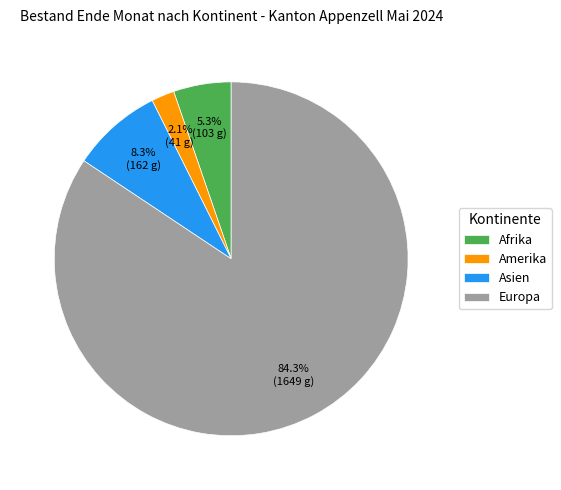

How many slices are in this pie chart?

4